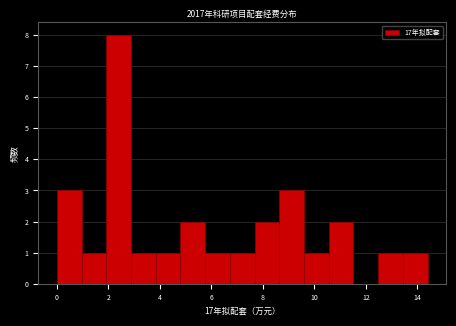

Reading left to right, transcribe this chart: for each bar, give the range it covers on the x-axis and its height. Neither the bar edges nor the heights are printed on the chart, so give them approximately, as read against the axes.

0.00 to 0.96: 3
0.96 to 1.92: 1
1.92 to 2.88: 8
2.88 to 3.84: 1
3.84 to 4.80: 1
4.80 to 5.76: 2
5.76 to 6.72: 1
6.72 to 7.68: 1
7.68 to 8.64: 2
8.64 to 9.60: 3
9.60 to 10.56: 1
10.56 to 11.52: 2
11.52 to 12.48: 0
12.48 to 13.44: 1
13.44 to 14.40: 1